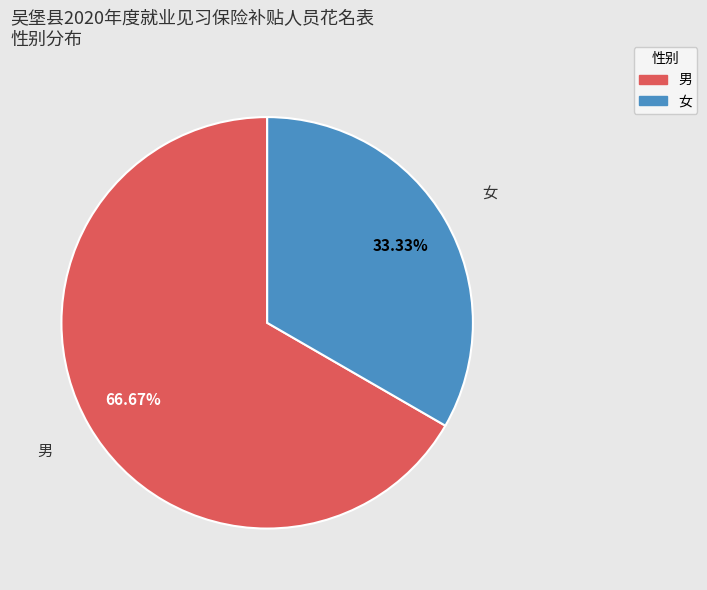

Is there any slice that represents more than half of the pie?

Yes